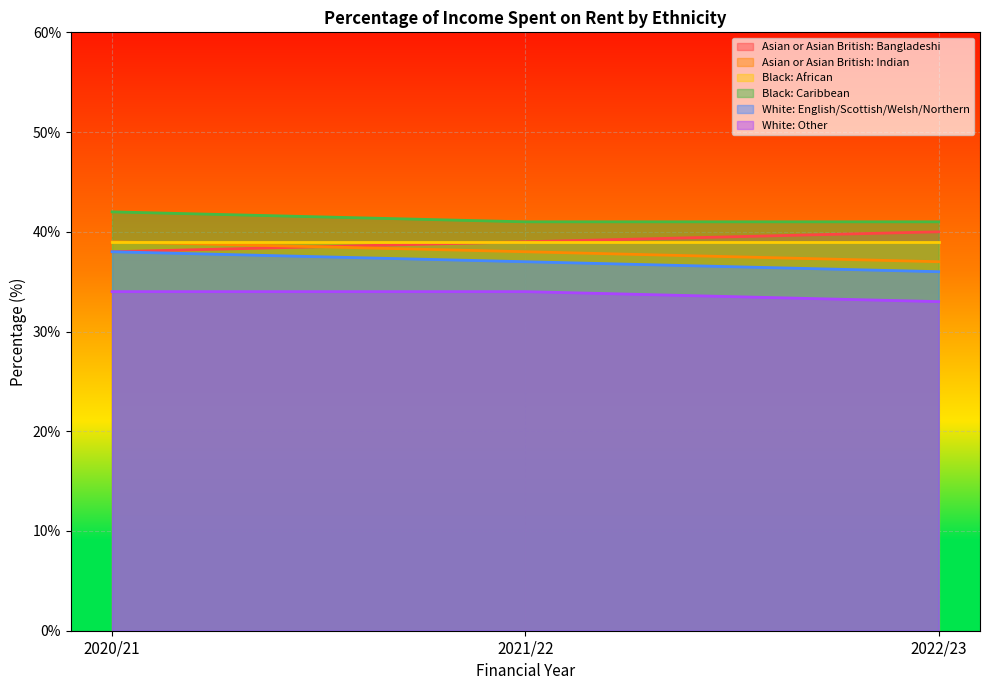

What is the label of the 1st point from the left?

2020/21